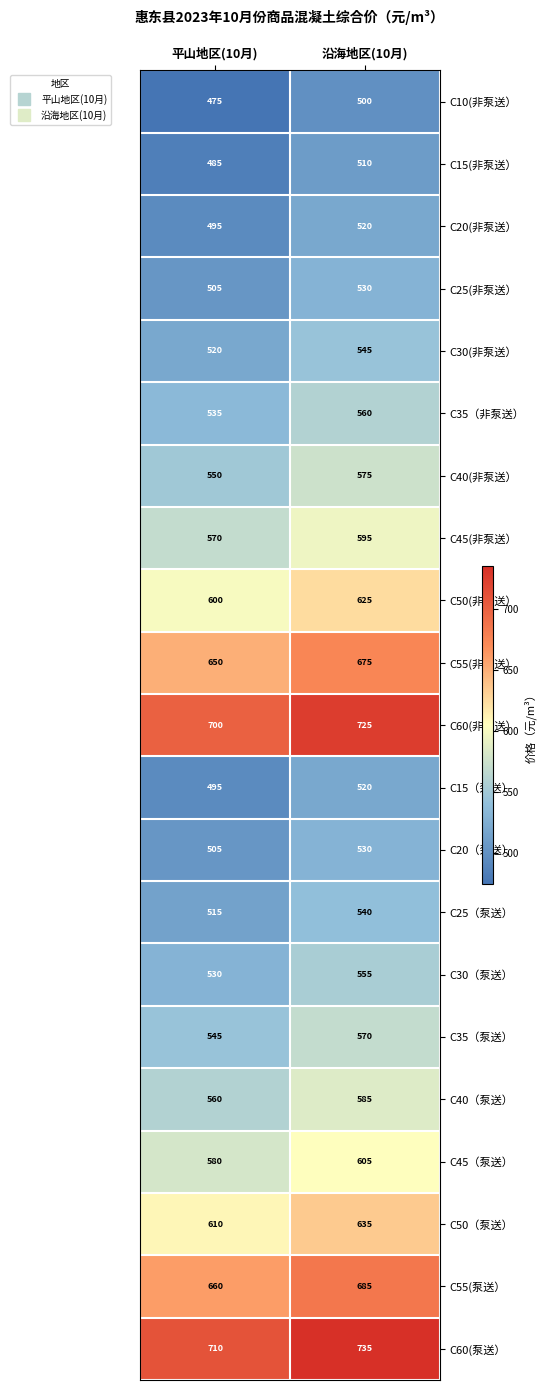

At how many categories does at least one series exceed 605?

2